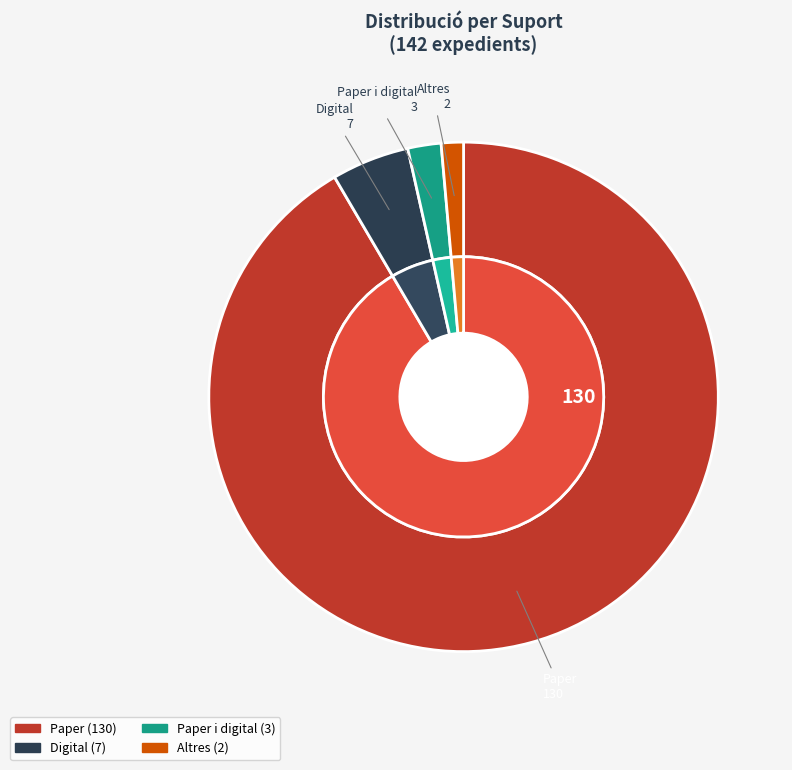

Is it true that Paper is 99% of the pie?

False